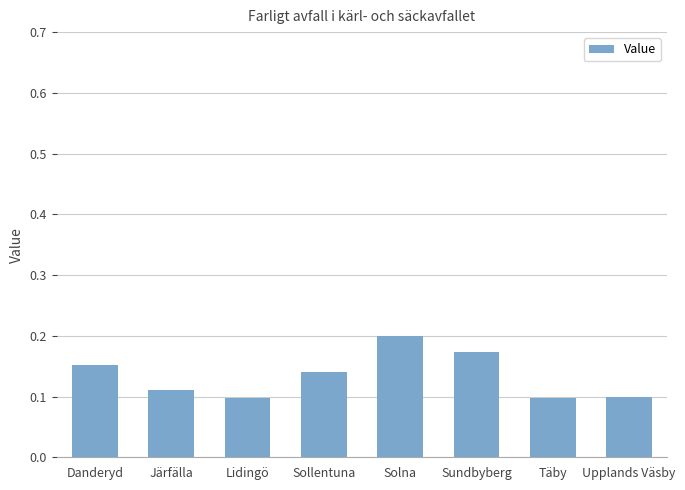

Between Järfälla and Täby, which is larger?

Järfälla